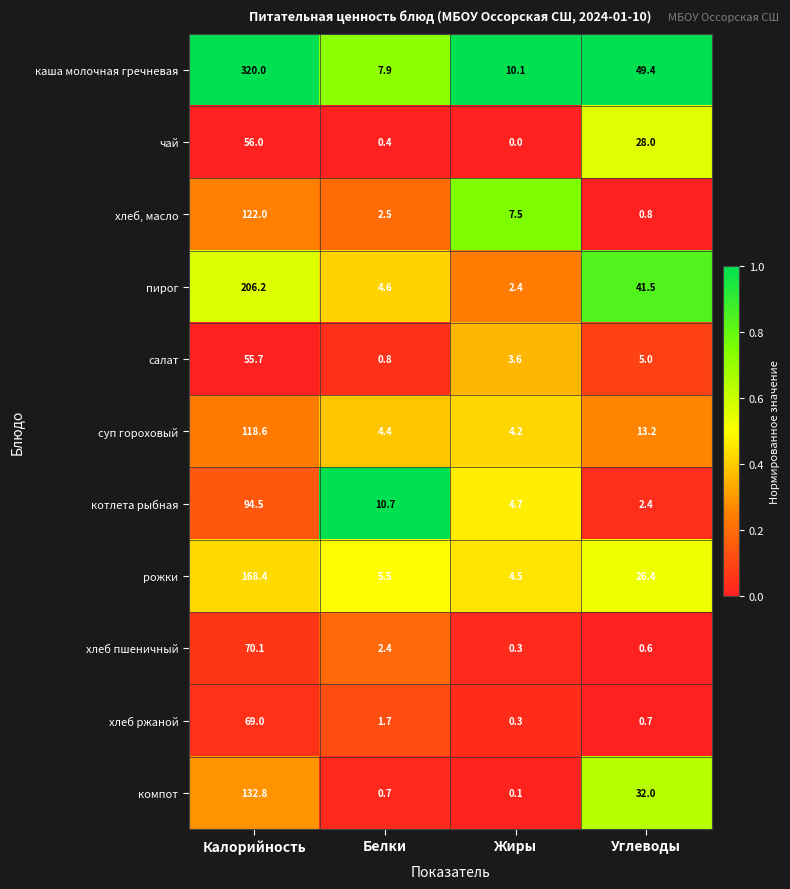

What is the difference between the second highest and minimum values in the суп гороховый series?

9.0